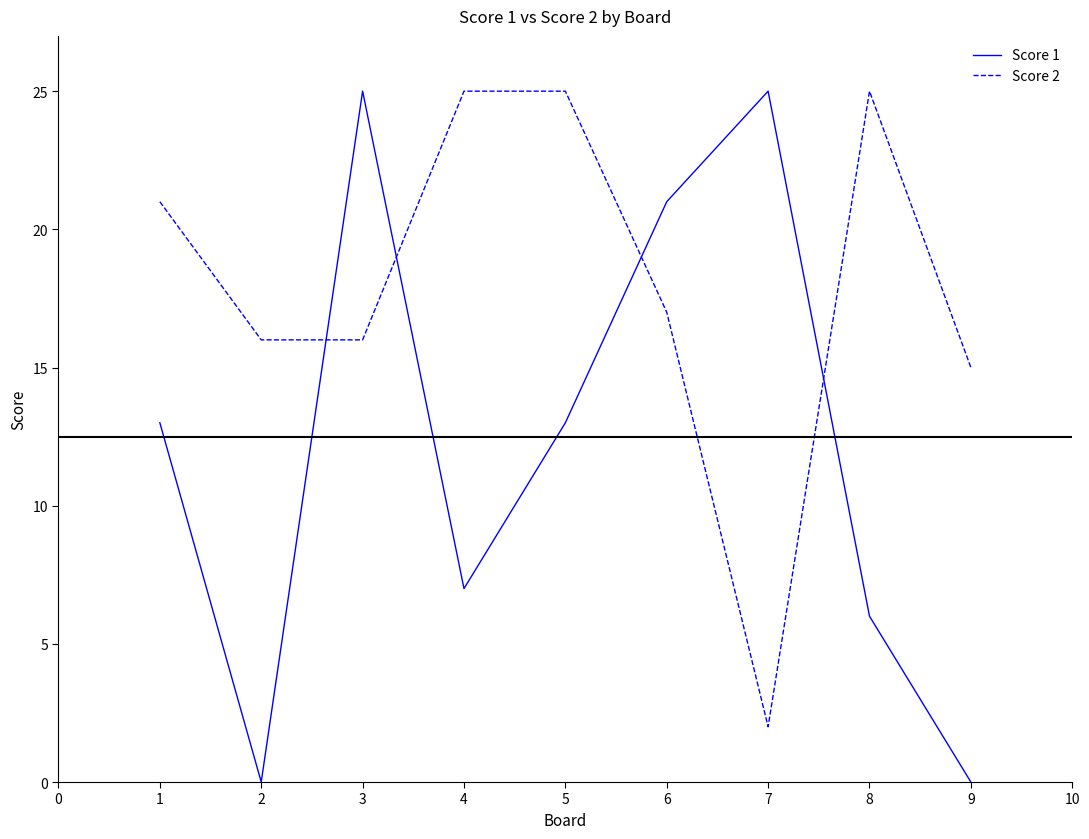

Is it true that Score 2 equals 7 at 5?

False